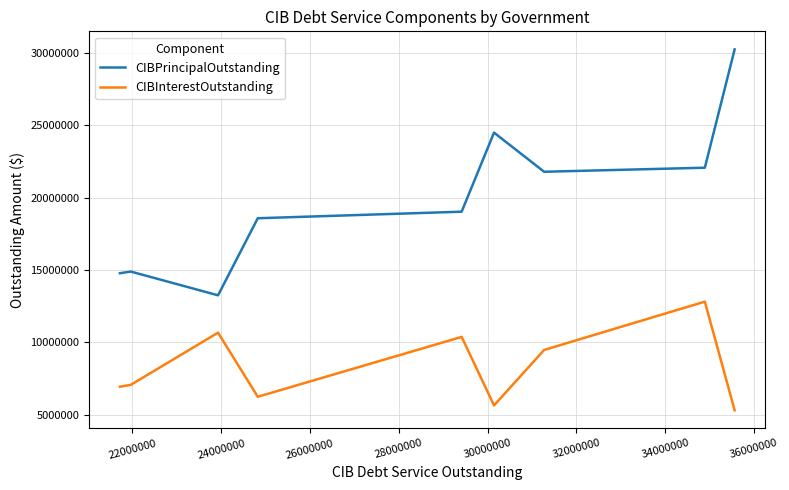

Rank the series by their average value, from lowest to highest.

CIBInterestOutstanding, CIBPrincipalOutstanding